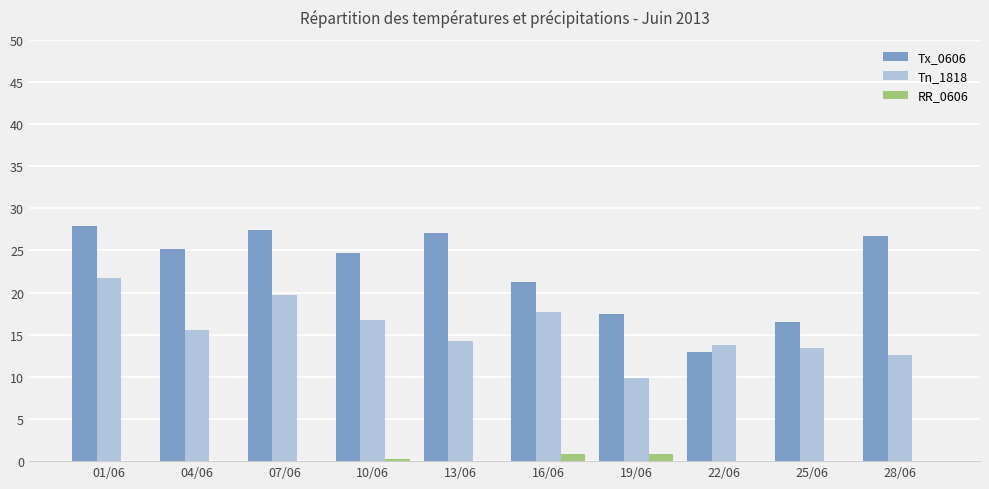

What is the sum of all RR_0606 values?

1.8